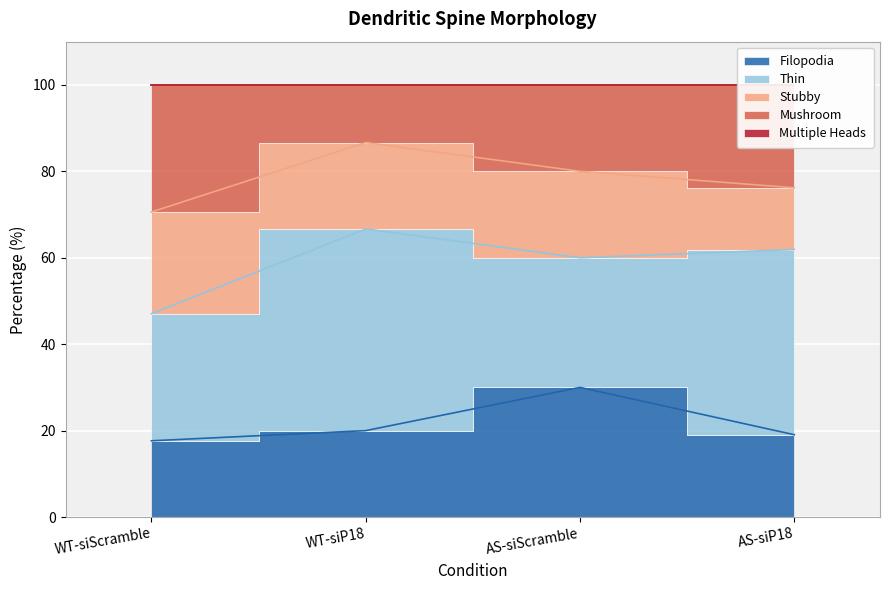

What is the difference between the Stubby values at WT-siScramble and AS-siScramble?

3.5